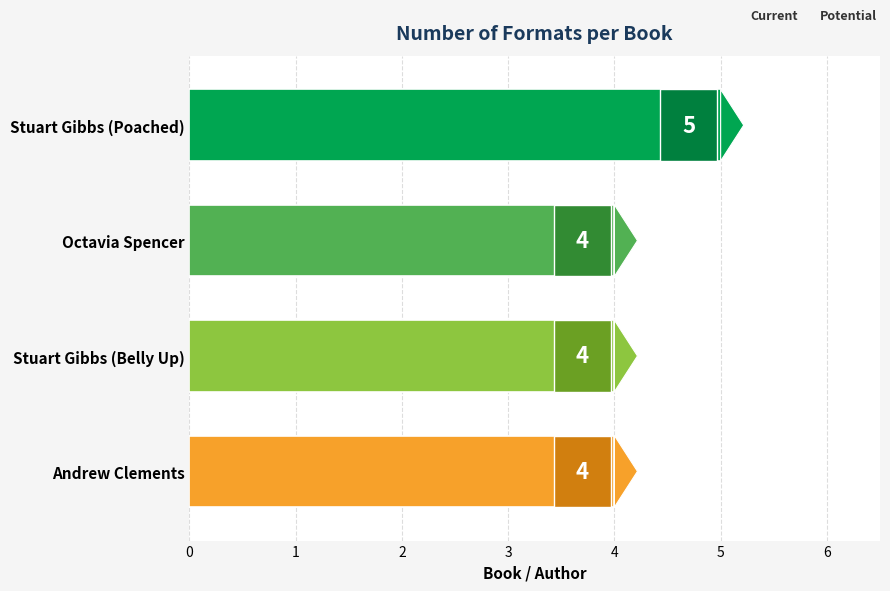

The value at Stuart Gibbs (Belly Up) is 4. True or false?

True